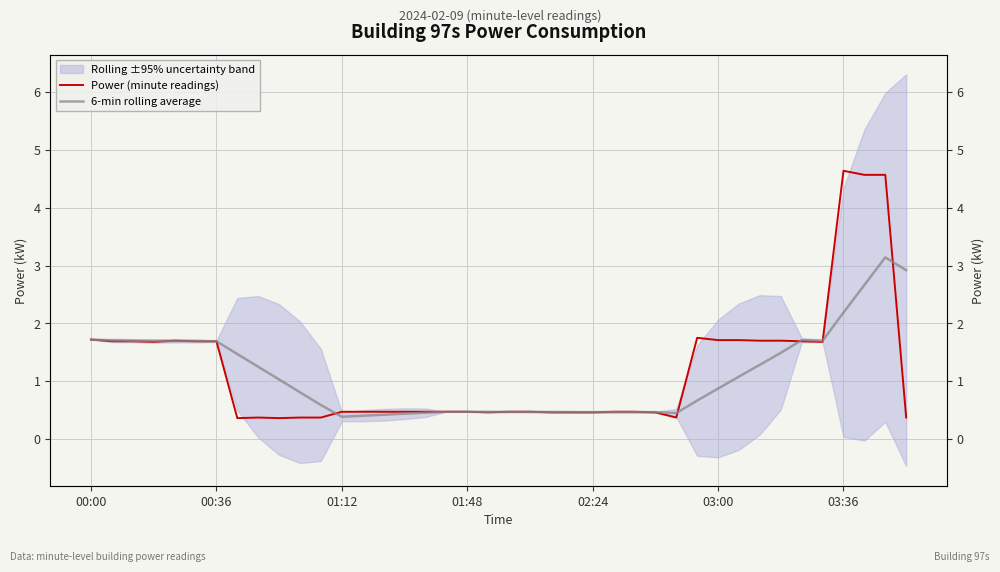

In Power (minute readings), how many points are higher than both neighbors (excluding endpoints)?

4